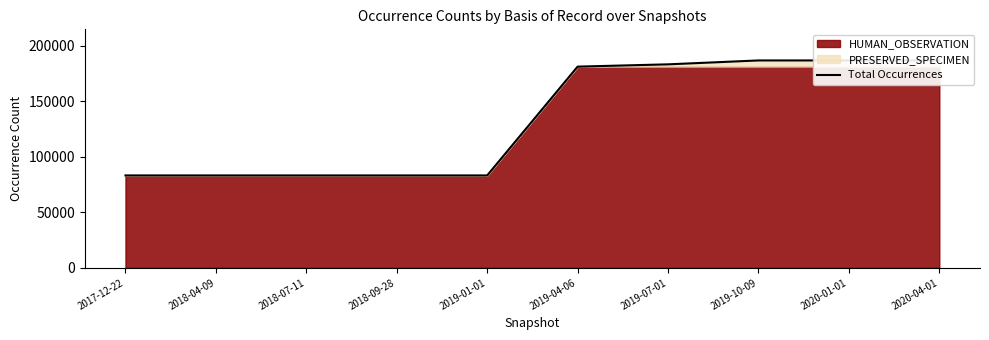

What is the difference between the maximum and minimum values?

103470